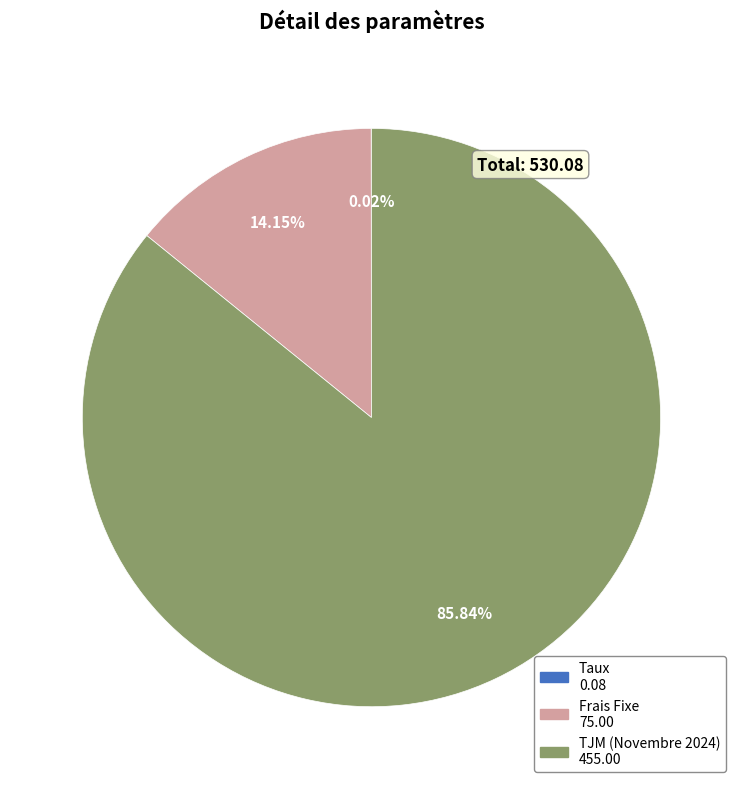

Which slice is the largest?

TJM (Novembre 2024)